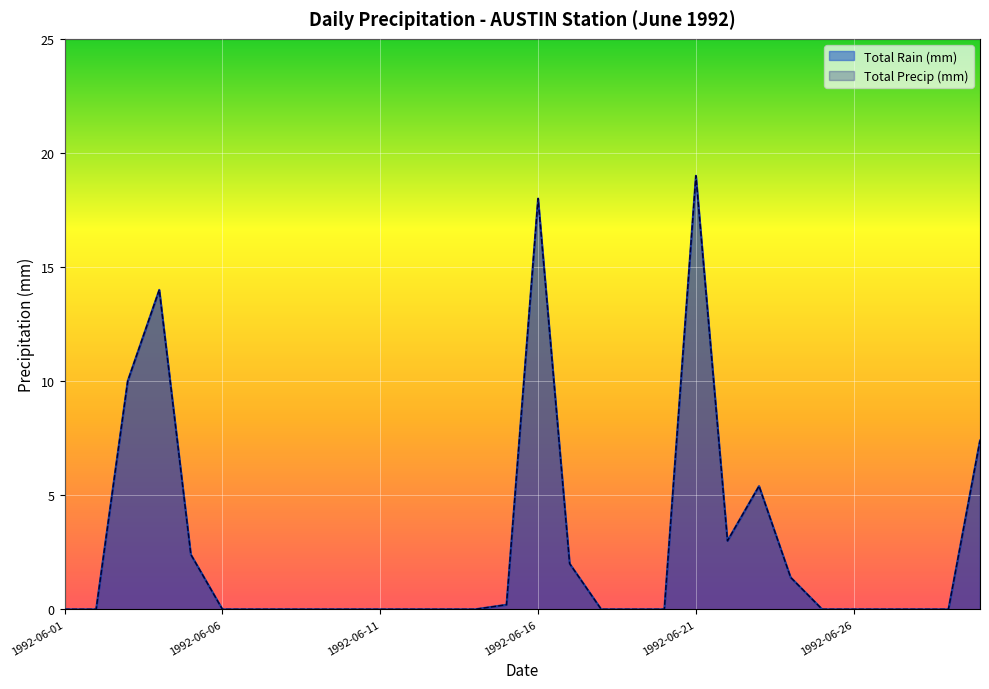

True or false: Total Rain (mm) and Total Precip (mm) intersect in this chart.

False